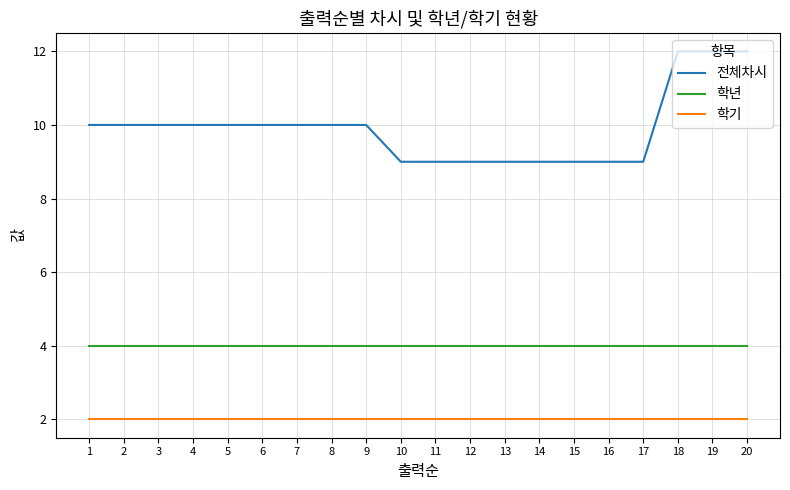

True or false: 학년 and 전체차시 cross at least once.

False